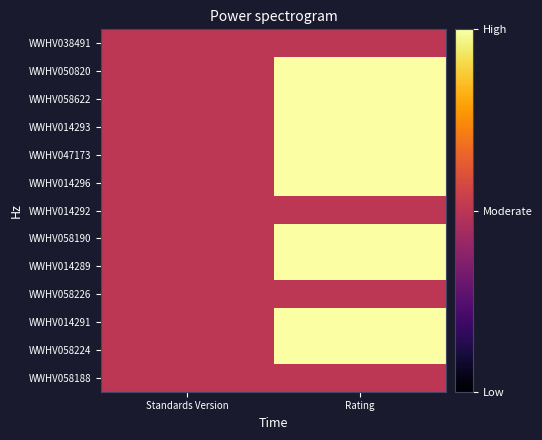

Between Standards Version and Rating, which series saw the biggest shift?

WWHV050820